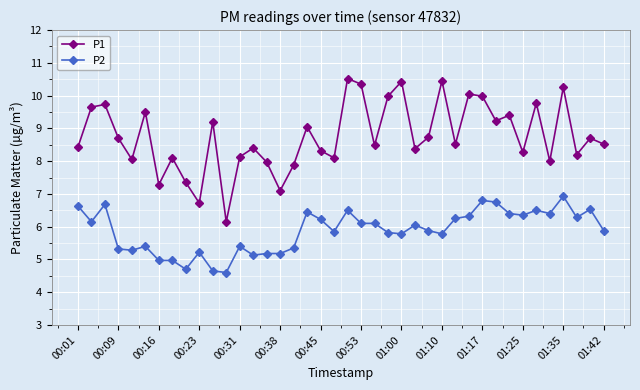

List the series in order of their overall mean, highest first.

P1, P2